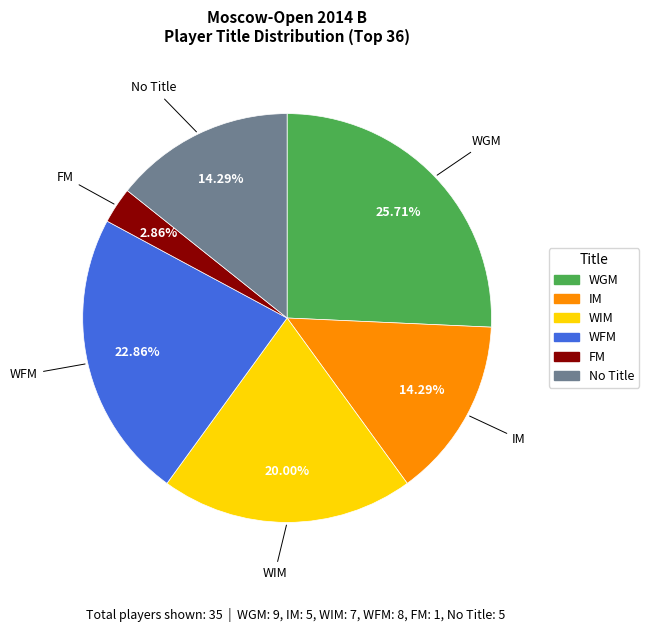

Is there any slice that represents more than half of the pie?

No